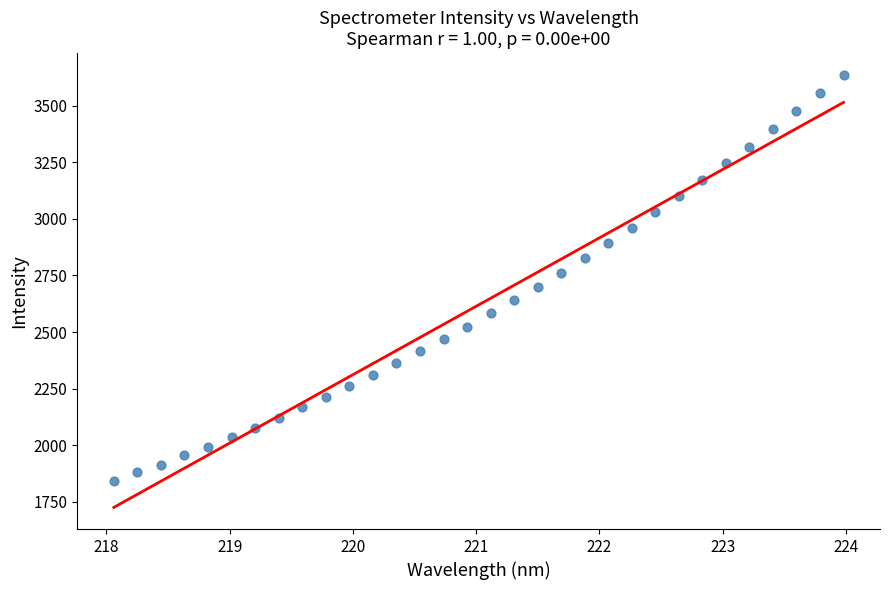

What is the range of X values (max minus min)?

5.9